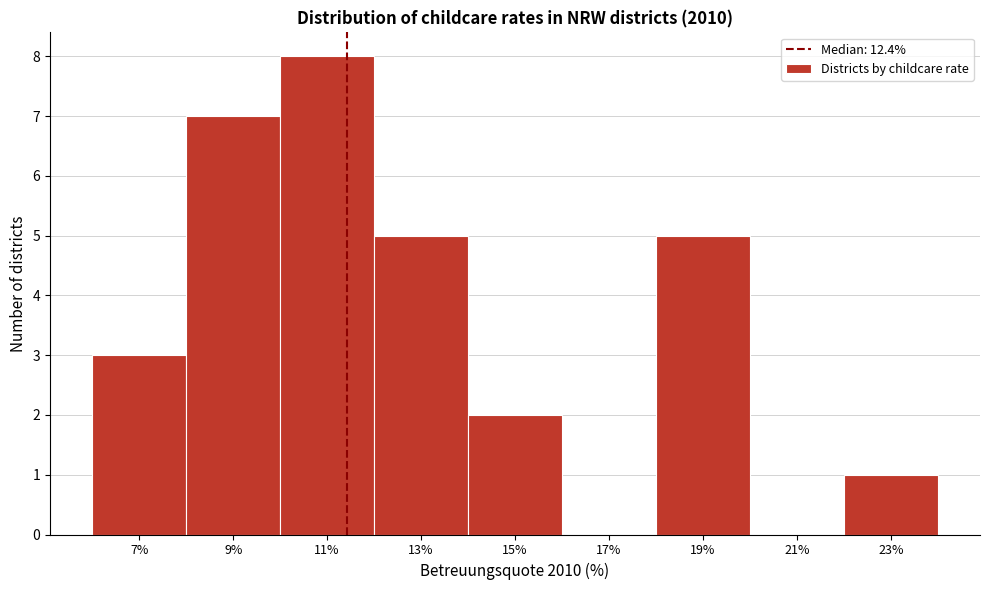

Reading left to right, what are all the values shown in this chart?

7%=3	9%=7	11%=8	13%=5	15%=2	17%=0	19%=5	21%=0	23%=1